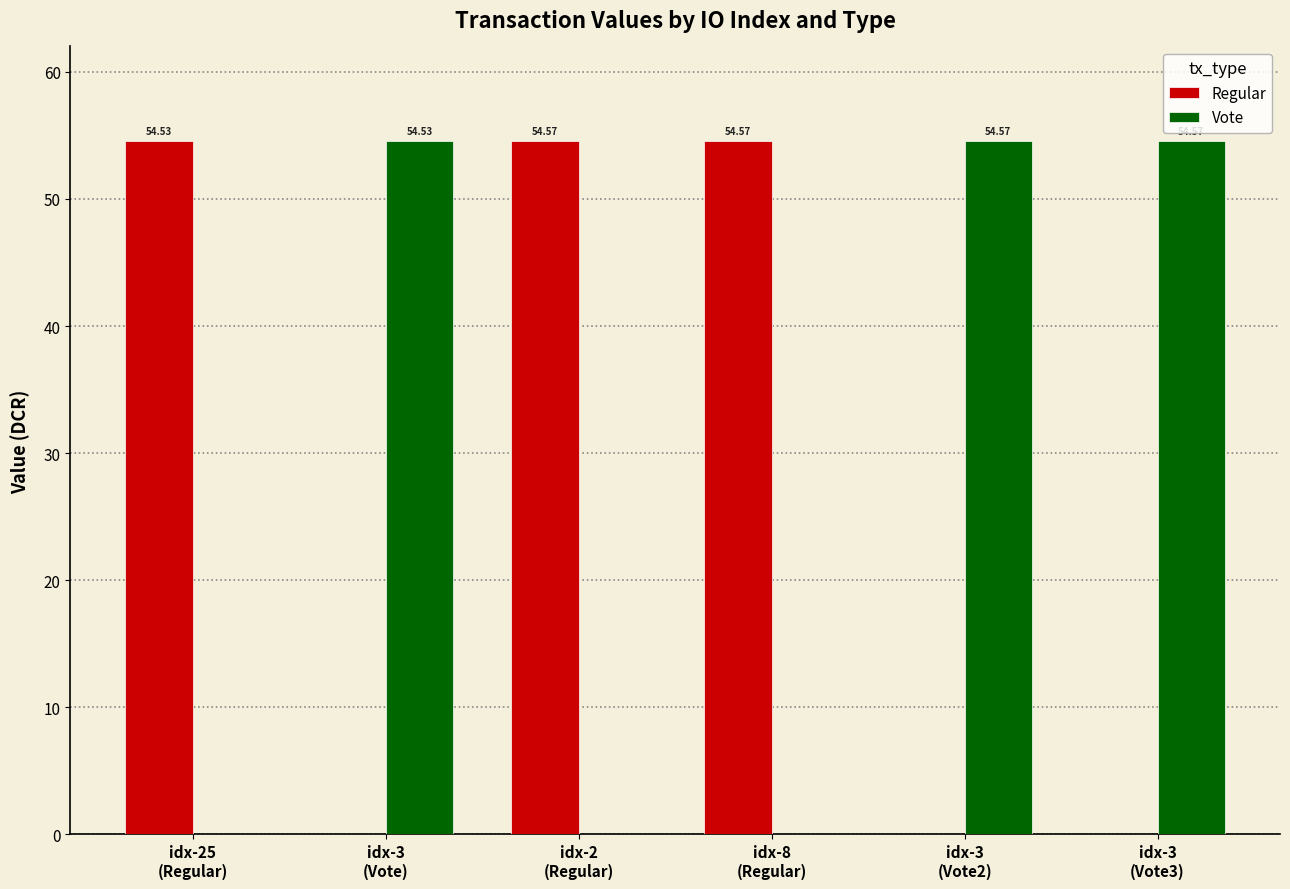

How many values in the Regular series exceed 54?

3